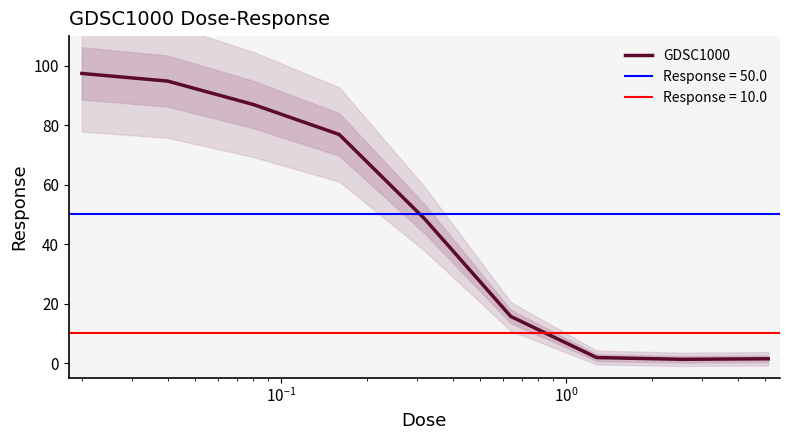

The value at 7 is 1.7. True or false?

False